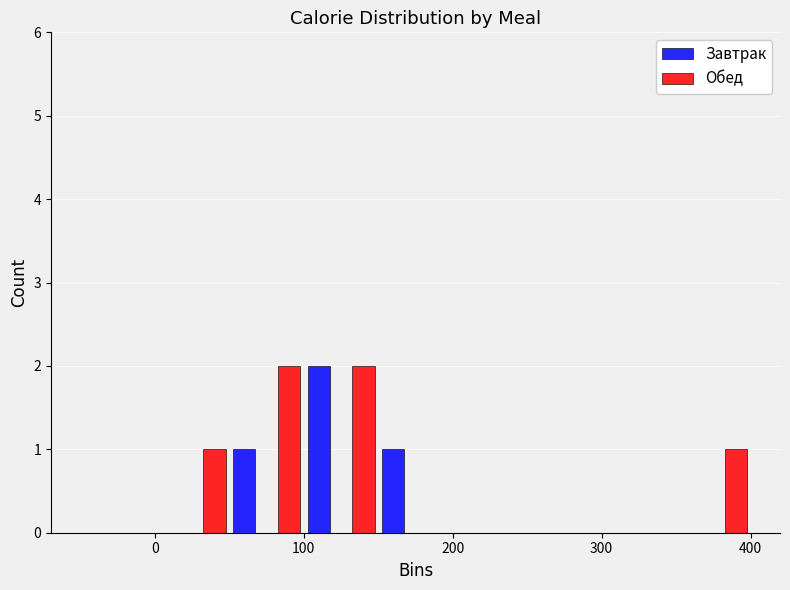

In the Завтрак series, which range on the x-axis has the tallest bar?

100 to 150